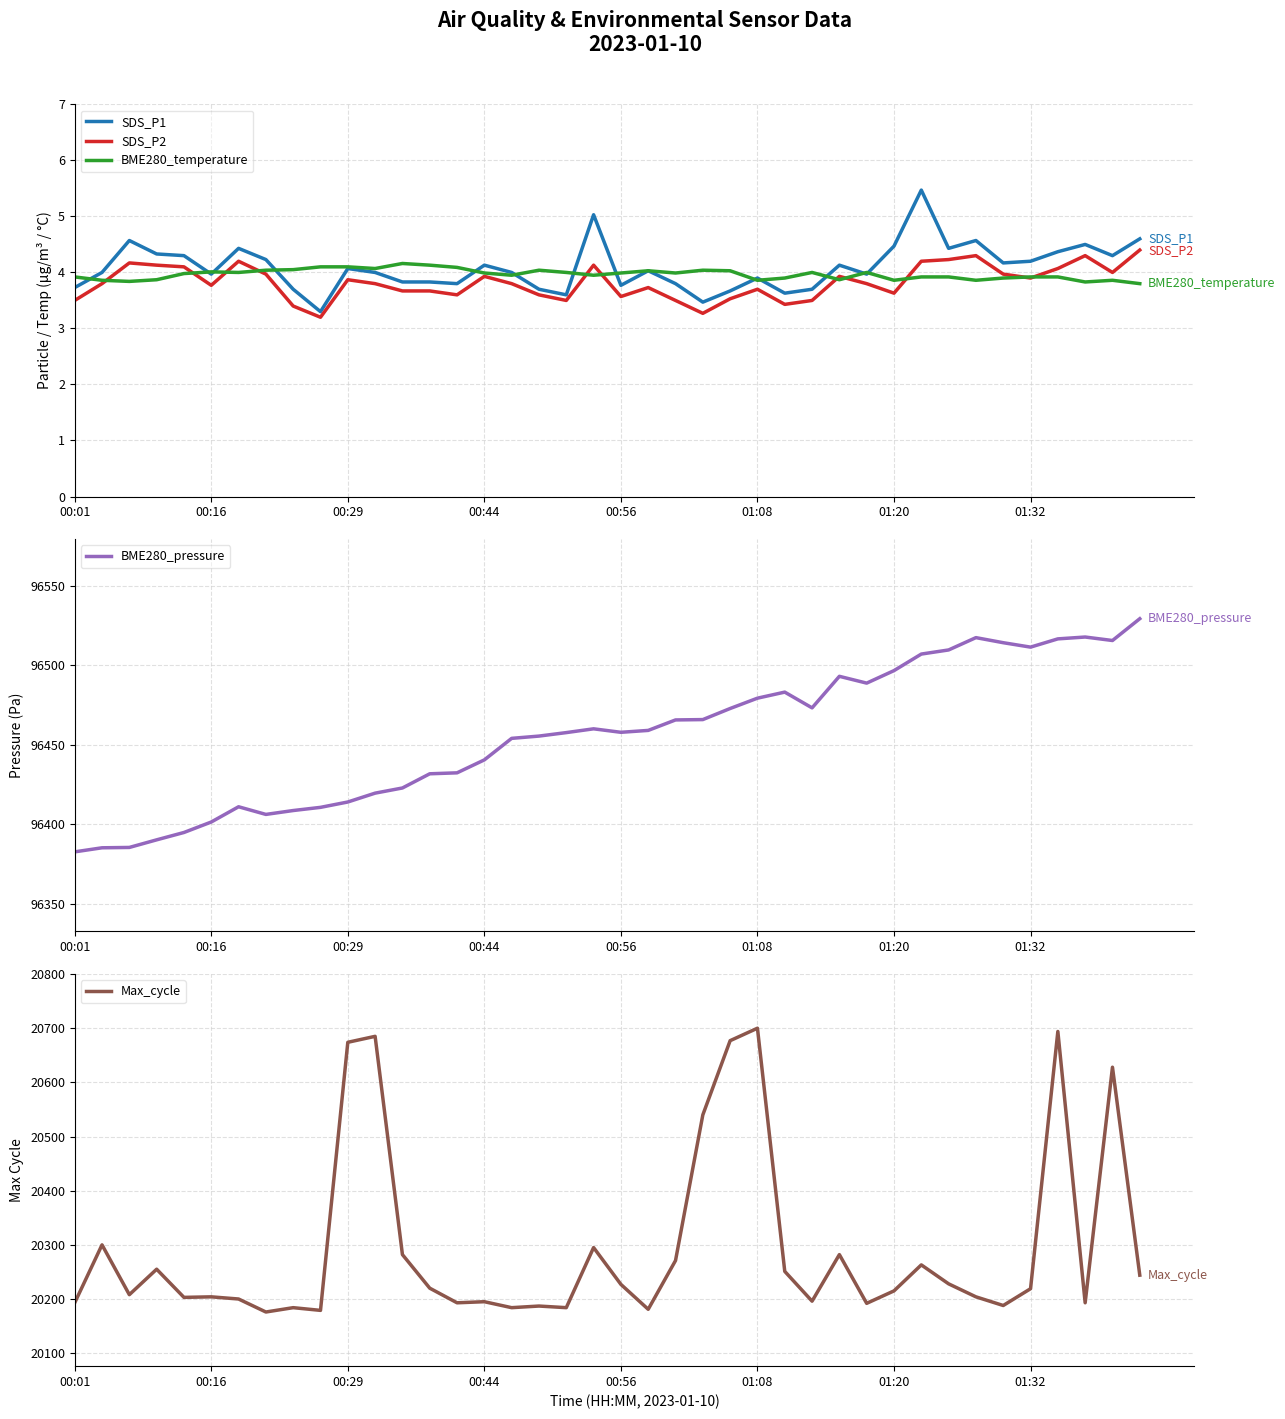

Is it true that BME280_pressure equals 96414.1 at 00:29?

True